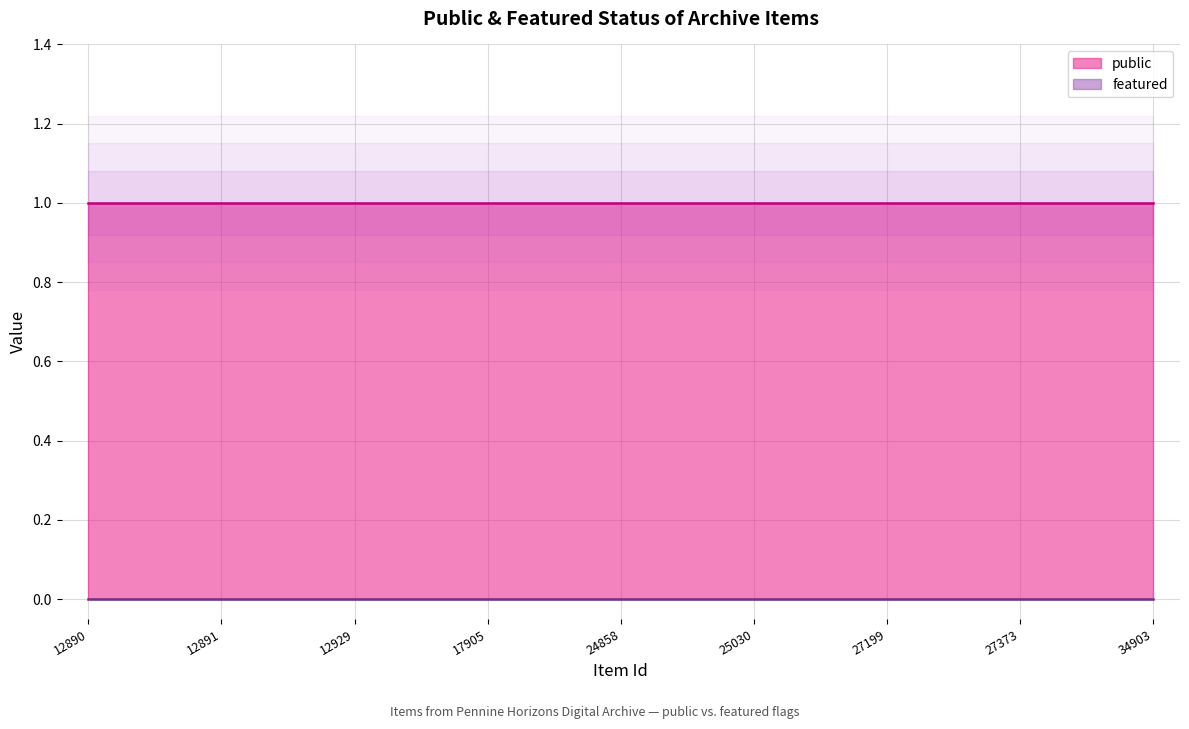

True or false: featured and public cross at least once.

False